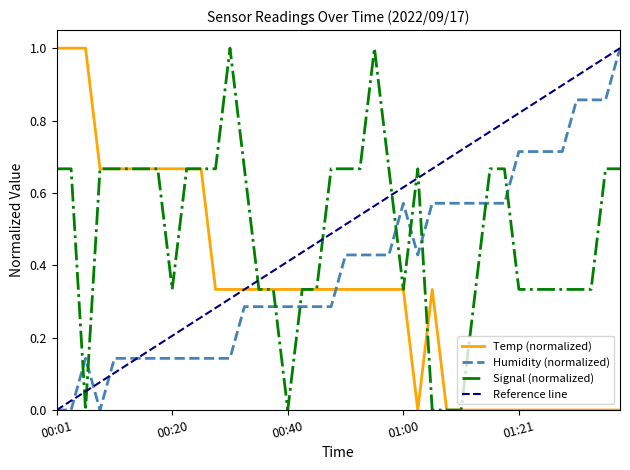

What is the difference between the maximum and minimum values in the Signal series?

1.0